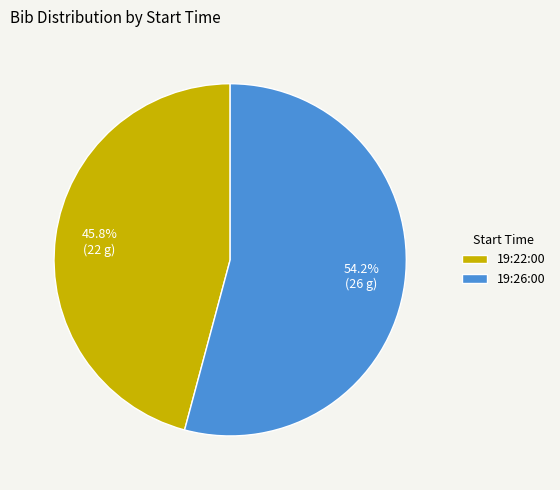

What percentage do 19:22:00 and 19:26:00 together represent?

100.0%